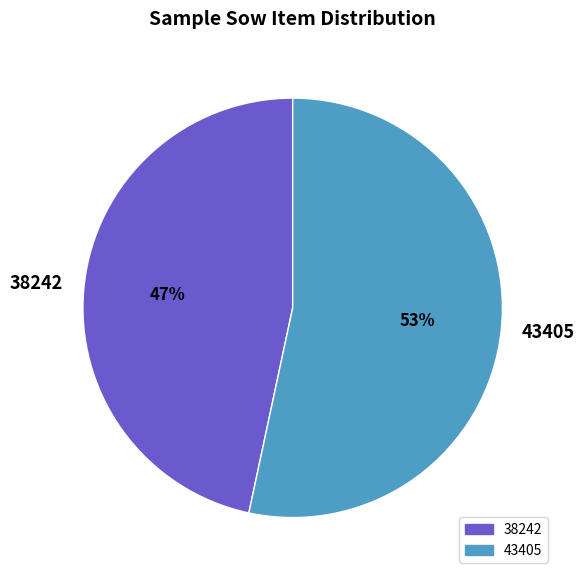

Rank the categories by value from highest to lowest.

43405, 38242